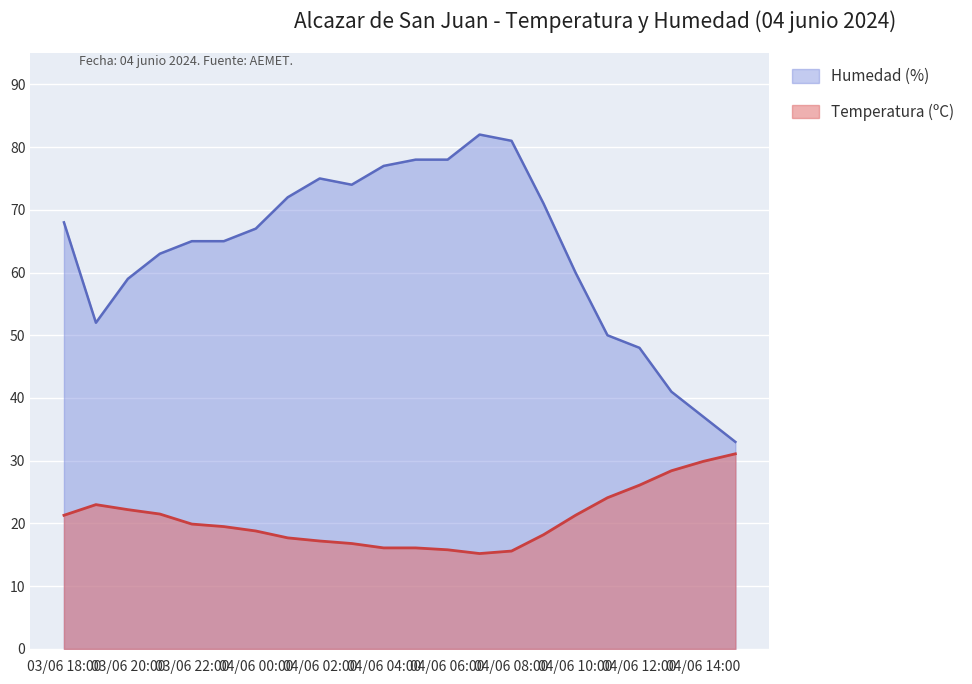

List the labels in order of Humedad (%) value, largest first.

04/06 07:00, 04/06 08:00, 04/06 05:00, 04/06 06:00, 04/06 04:00, 04/06 02:00, 04/06 03:00, 04/06 01:00, 04/06 09:00, 03/06 18:00, 04/06 00:00, 03/06 22:00, 03/06 23:00, 03/06 21:00, 04/06 10:00, 03/06 20:00, 03/06 19:00, 04/06 11:00, 04/06 12:00, 04/06 13:00, 04/06 14:00, 04/06 15:00